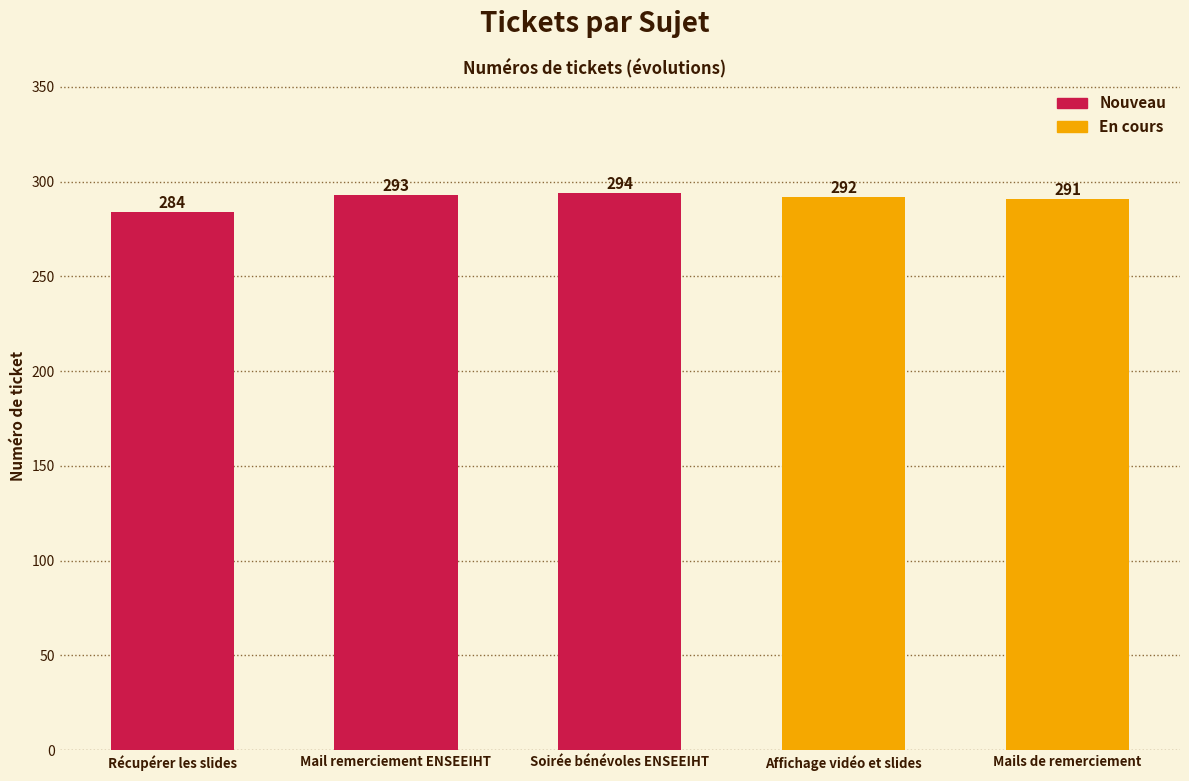

What is the label of the 4th bar from the right?

Mail remerciement ENSEEIHT